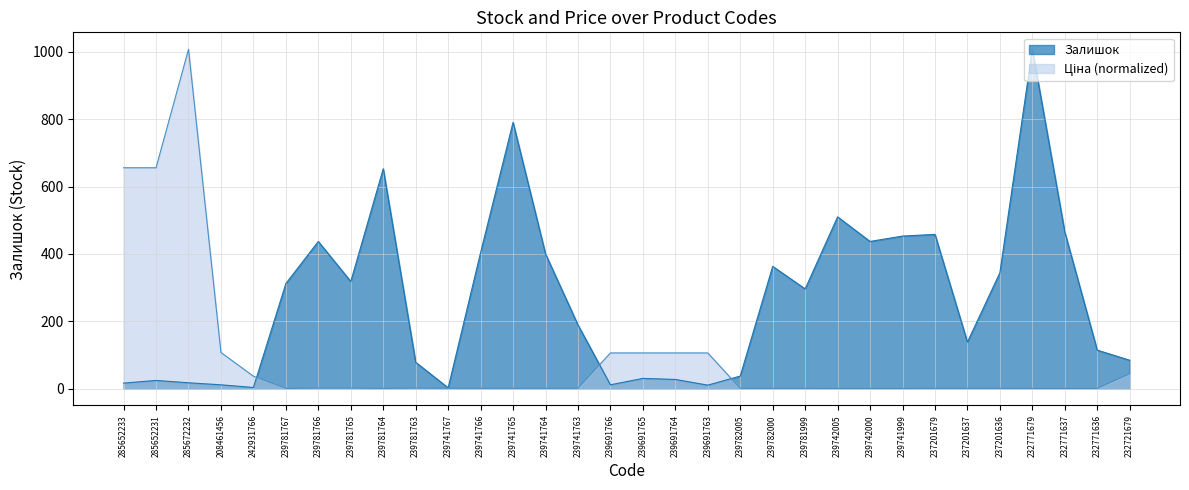

After their last crossing, which series has the higher values: Ціна or Залишок?

Залишок